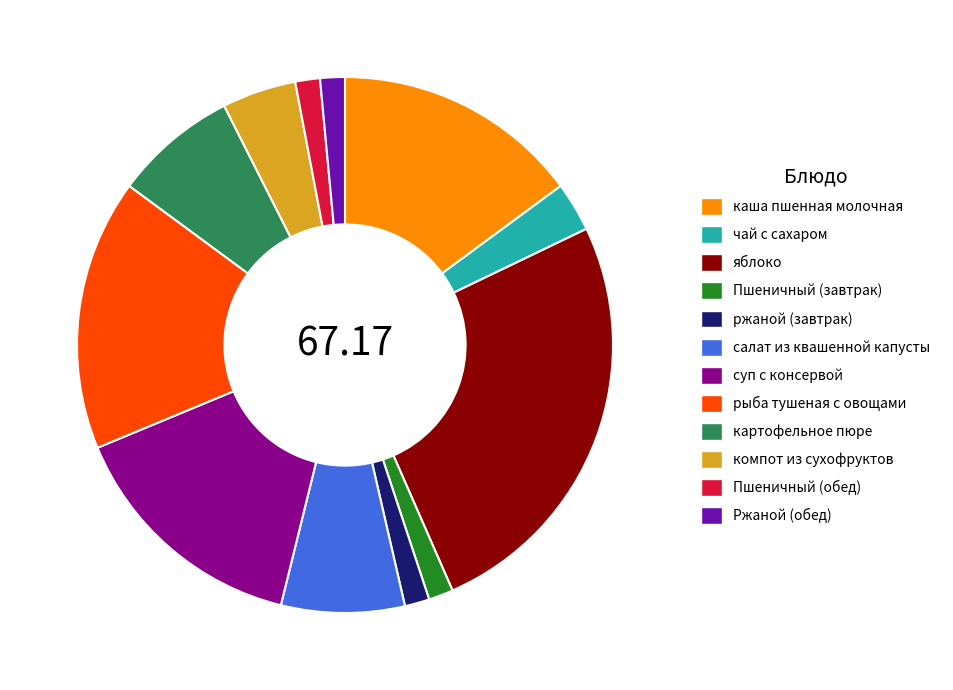

Combined, do чай с сахаром and Пшеничный (обед) account for over 50%?

No